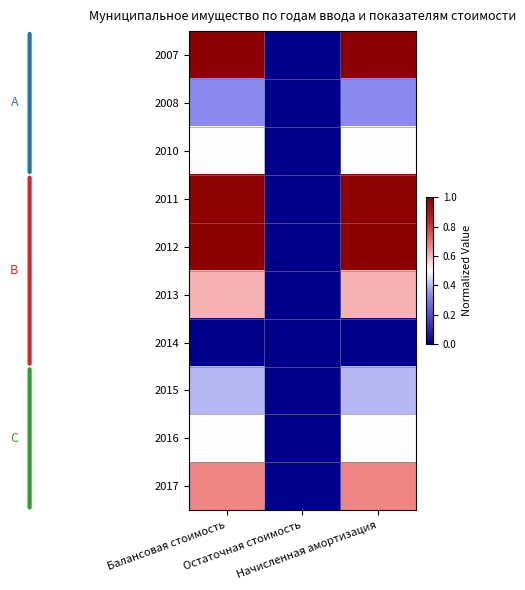

List the series in order of their peak value, highest first.

2007, 2012, 2011, 2017, 2013, 2010, 2016, 2015, 2008, 2014